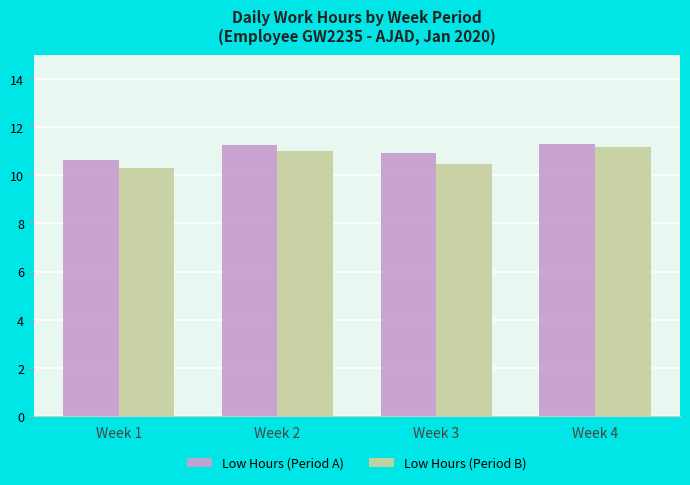

List the series in order of their overall mean, highest first.

Low Hours (Period A), Low Hours (Period B)